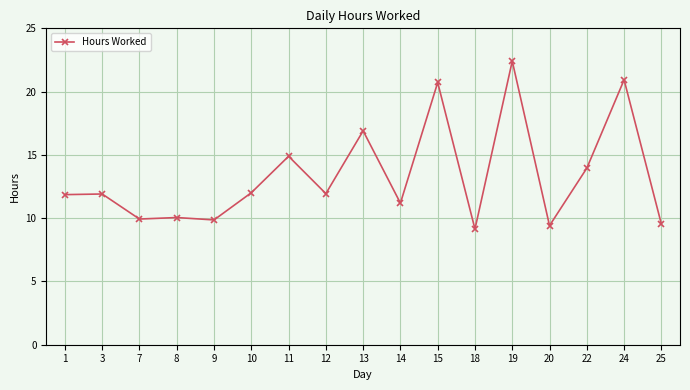

How many lines are shown in the chart?

1